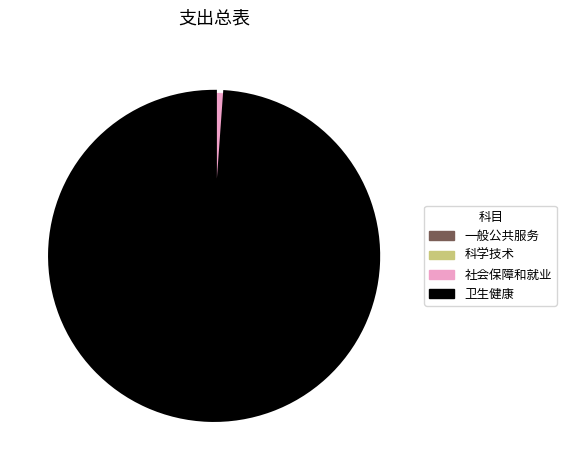

Is there a majority slice in this chart?

Yes